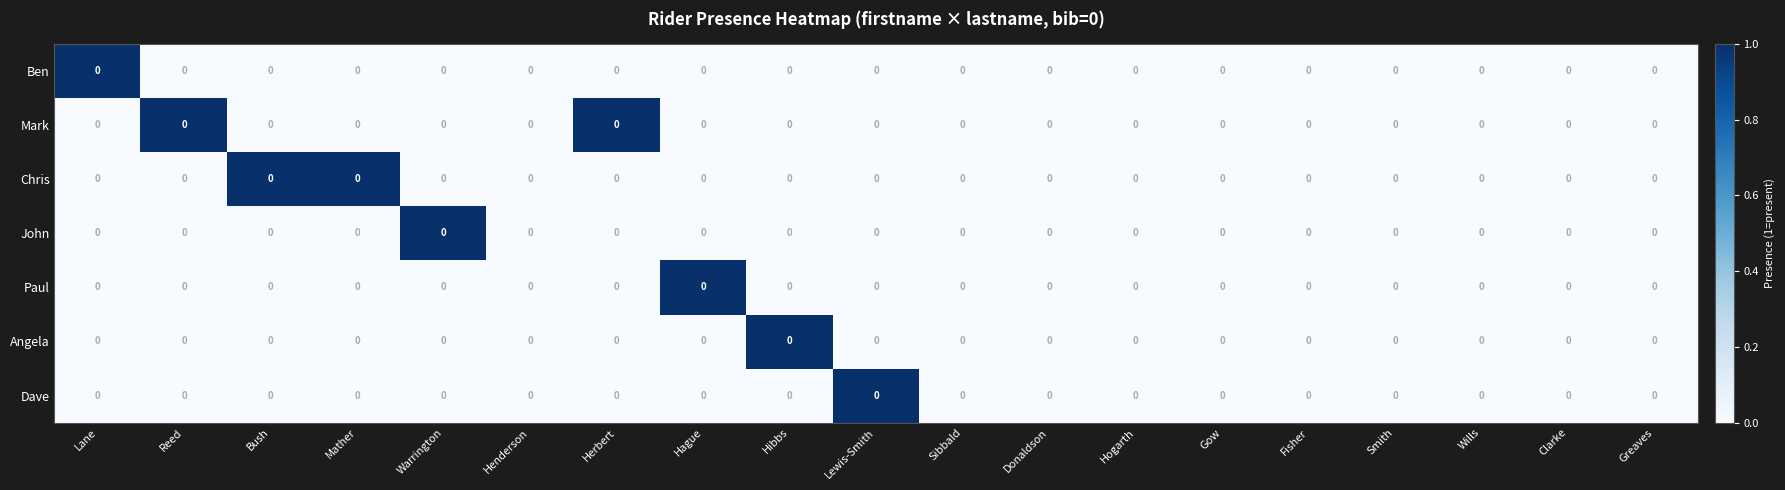

Rank the series by their maximum value, from lowest to highest.

Ben, Mark, Chris, John, Paul, Angela, Dave